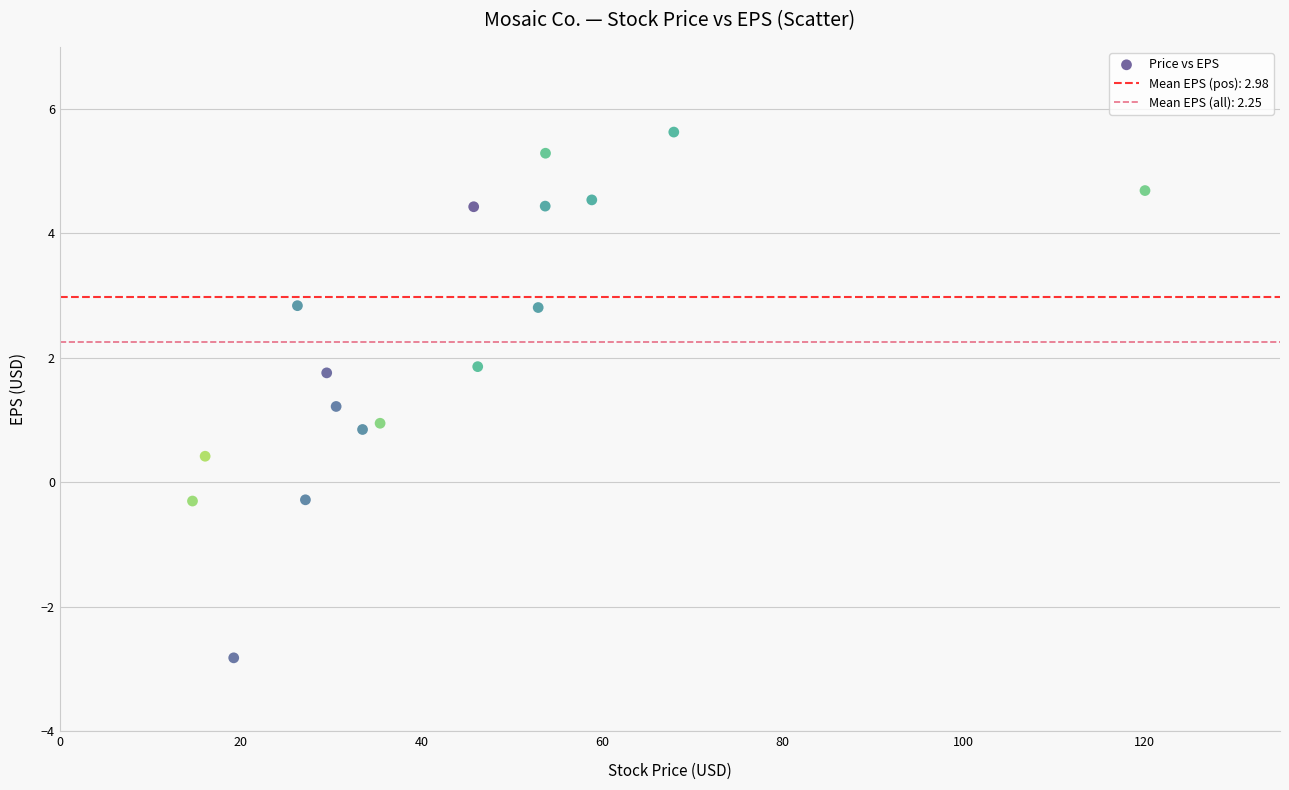

What is the range of X values (max minus min)?

105.4